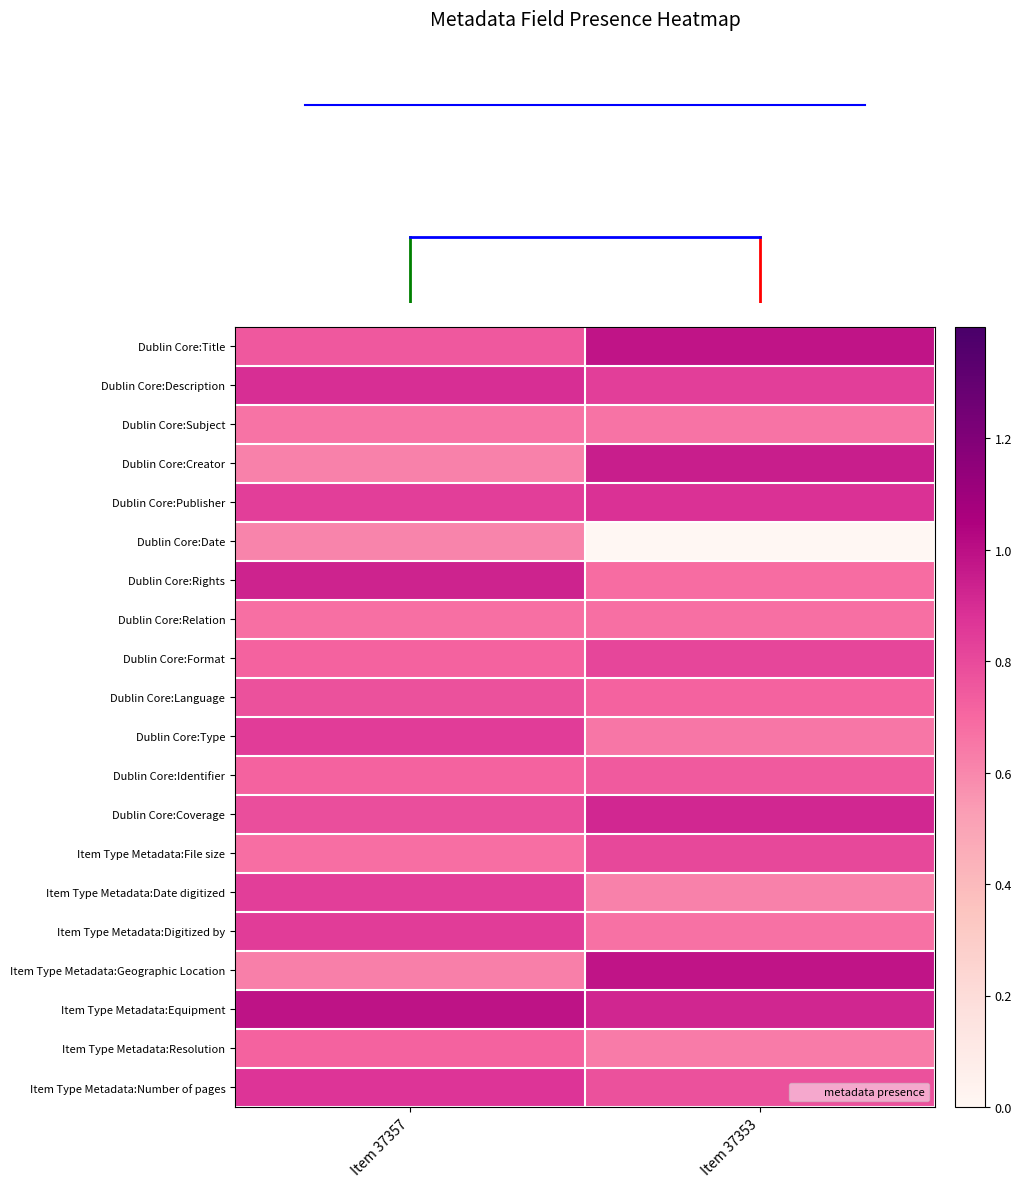

Reading left to right, what are all the values shown in this chart?

Dublin Core:Title: Item 37357=0.7	Item 37353=1.0
Dublin Core:Description: Item 37357=0.9	Item 37353=0.8
Dublin Core:Subject: Item 37357=0.7	Item 37353=0.7
Dublin Core:Creator: Item 37357=0.6	Item 37353=0.9
Dublin Core:Publisher: Item 37357=0.8	Item 37353=0.9
Dublin Core:Date: Item 37357=0.6	Item 37353=0.0
Dublin Core:Rights: Item 37357=0.9	Item 37353=0.7
Dublin Core:Relation: Item 37357=0.7	Item 37353=0.7
Dublin Core:Format: Item 37357=0.7	Item 37353=0.8
Dublin Core:Language: Item 37357=0.8	Item 37353=0.7
Dublin Core:Type: Item 37357=0.8	Item 37353=0.7
Dublin Core:Identifier: Item 37357=0.7	Item 37353=0.7
Dublin Core:Coverage: Item 37357=0.8	Item 37353=0.9
Item Type Metadata:File size: Item 37357=0.7	Item 37353=0.8
Item Type Metadata:Date digitized: Item 37357=0.8	Item 37353=0.6
Item Type Metadata:Digitized by: Item 37357=0.8	Item 37353=0.7
Item Type Metadata:Geographic Location: Item 37357=0.6	Item 37353=1.0
Item Type Metadata:Equipment: Item 37357=1.0	Item 37353=0.9
Item Type Metadata:Resolution: Item 37357=0.7	Item 37353=0.6
Item Type Metadata:Number of pages: Item 37357=0.9	Item 37353=0.8